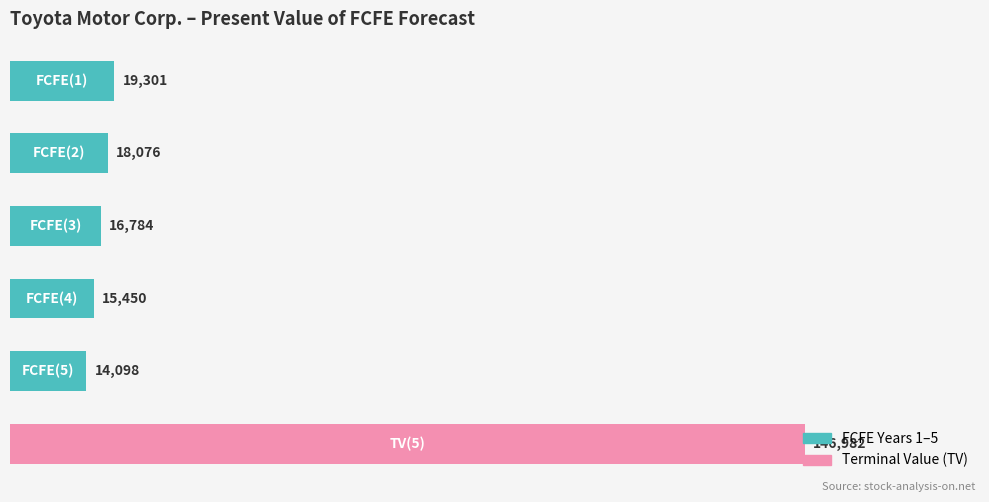

What is the value of the 4th bar from the top?

15450